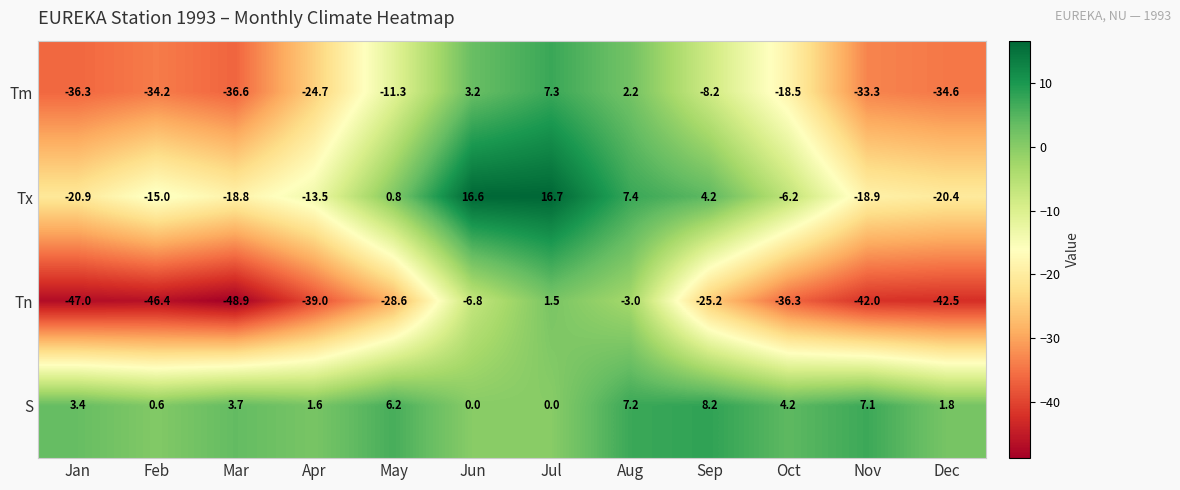

How many values in Tm are below zero?

9